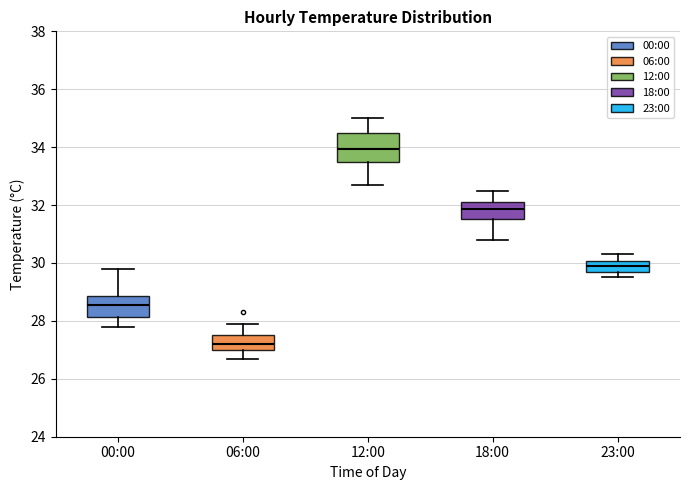

Which box is the tallest, from its lower edge to its upper edge?

12:00